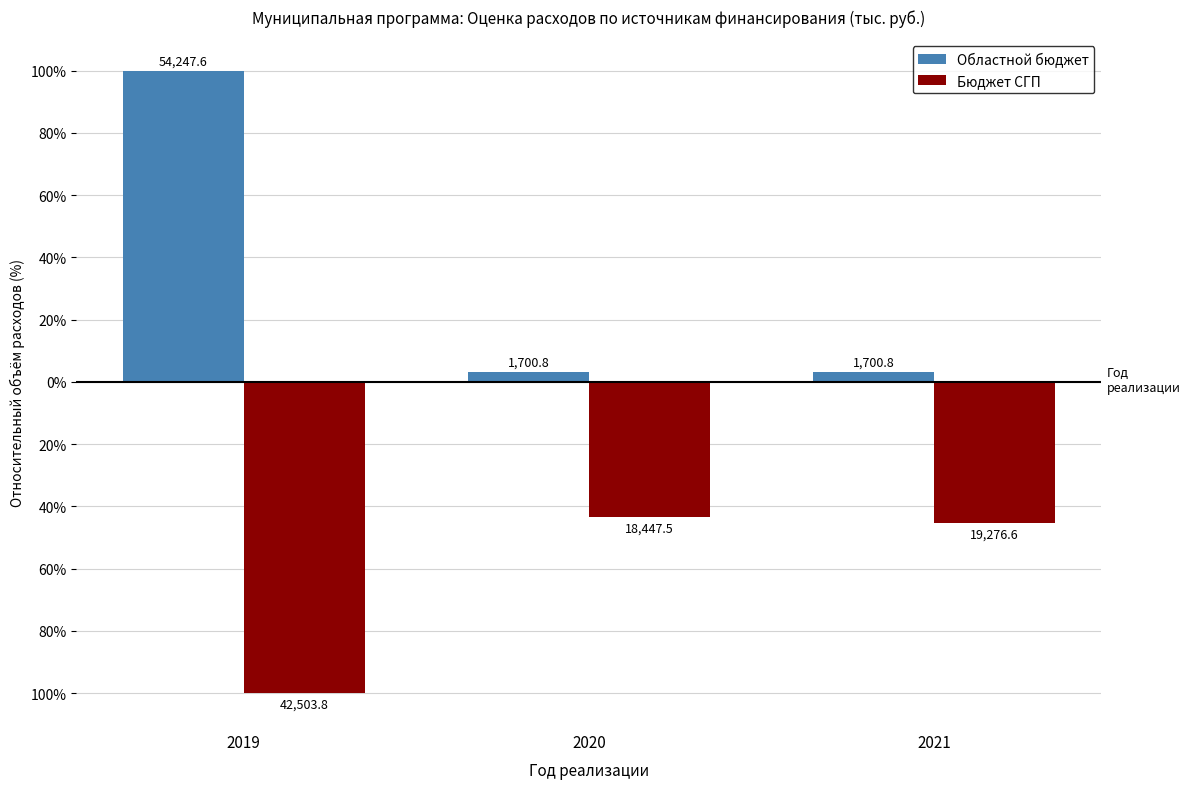

At 2019, list the series in order from smallest to largest.

Бюджет СГП, Областной бюджет